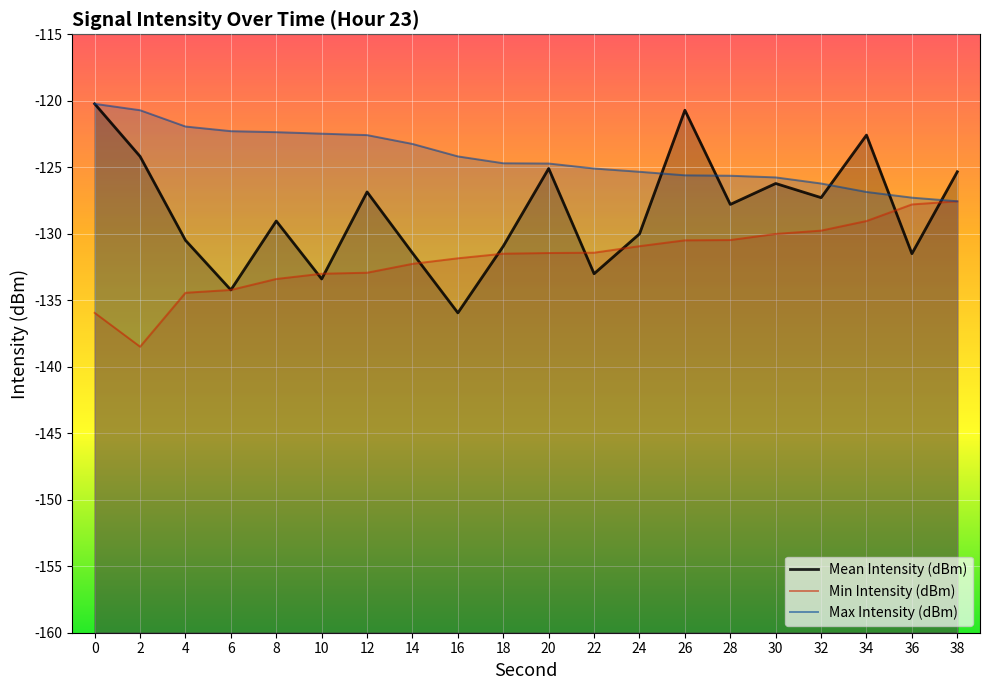

What is the difference between the maximum and minimum values in the Min Intensity (dBm) series?

10.9